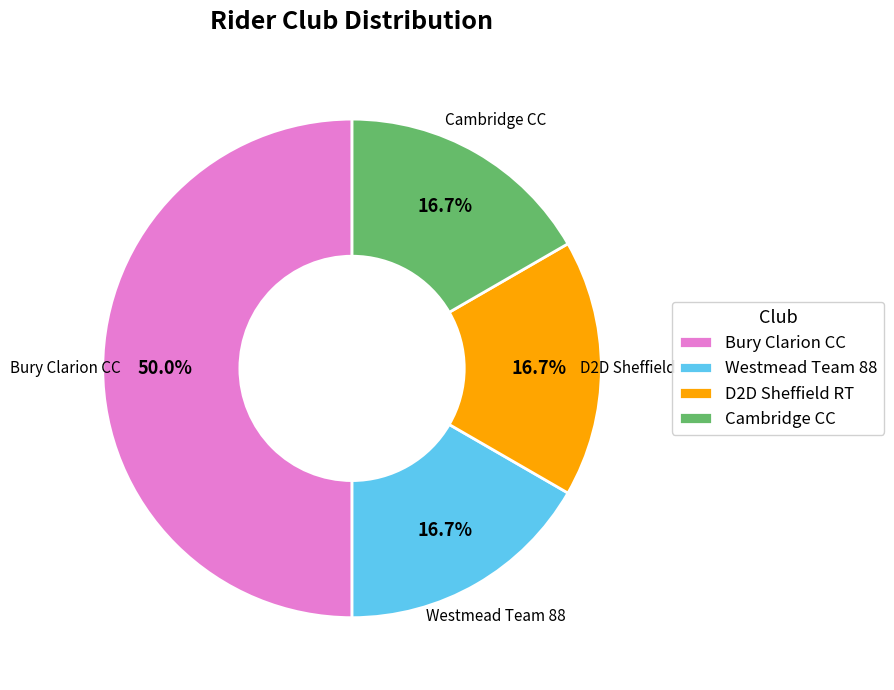

Is Cambridge CC the majority of the pie?

No